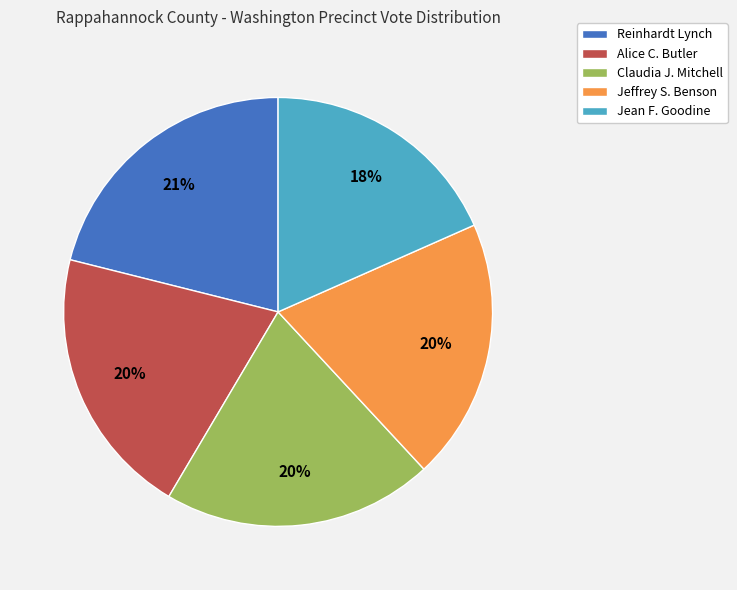

To the nearest percent, what is the difference between the largest and smallest slice percentages?

3%